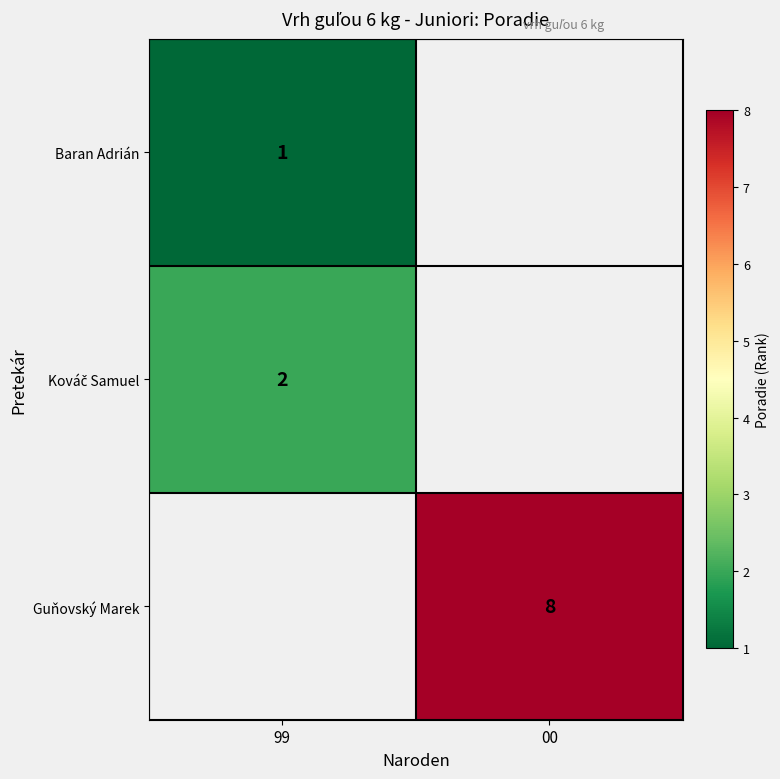

What is the minimum value for Kováč Samuel?

2.0